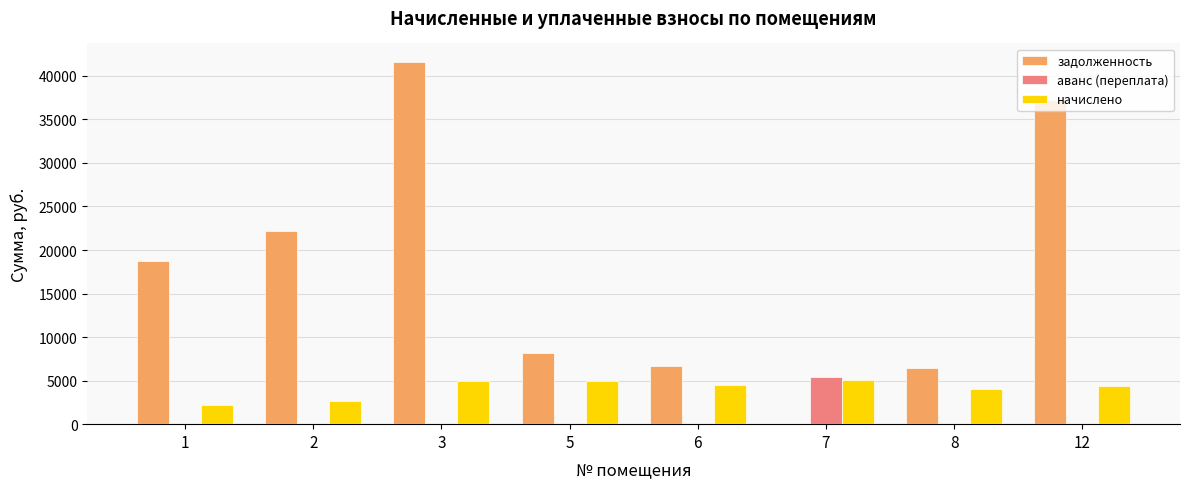

At which label is начислено closest to 3656?

8